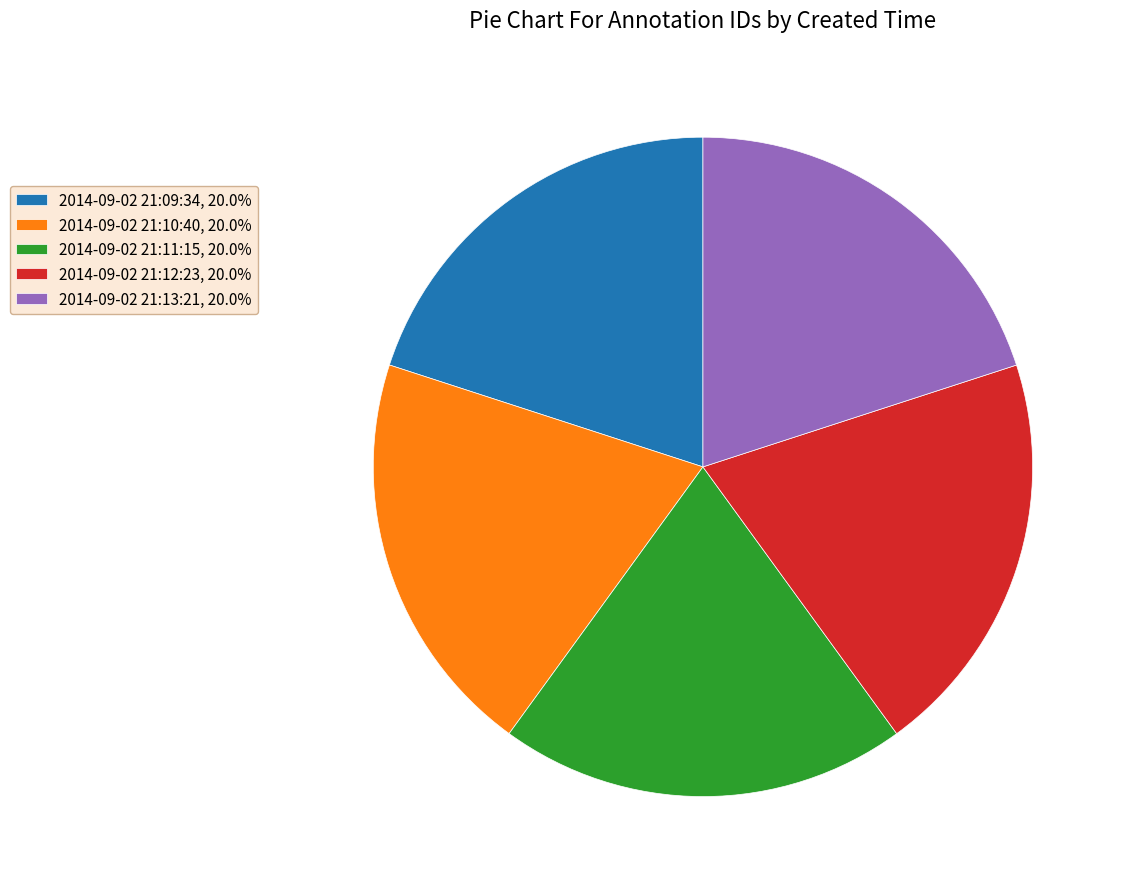

Combined, do 2014-09-02 21:09:34, 20.0% and 2014-09-02 21:10:40, 20.0% account for over 50%?

No